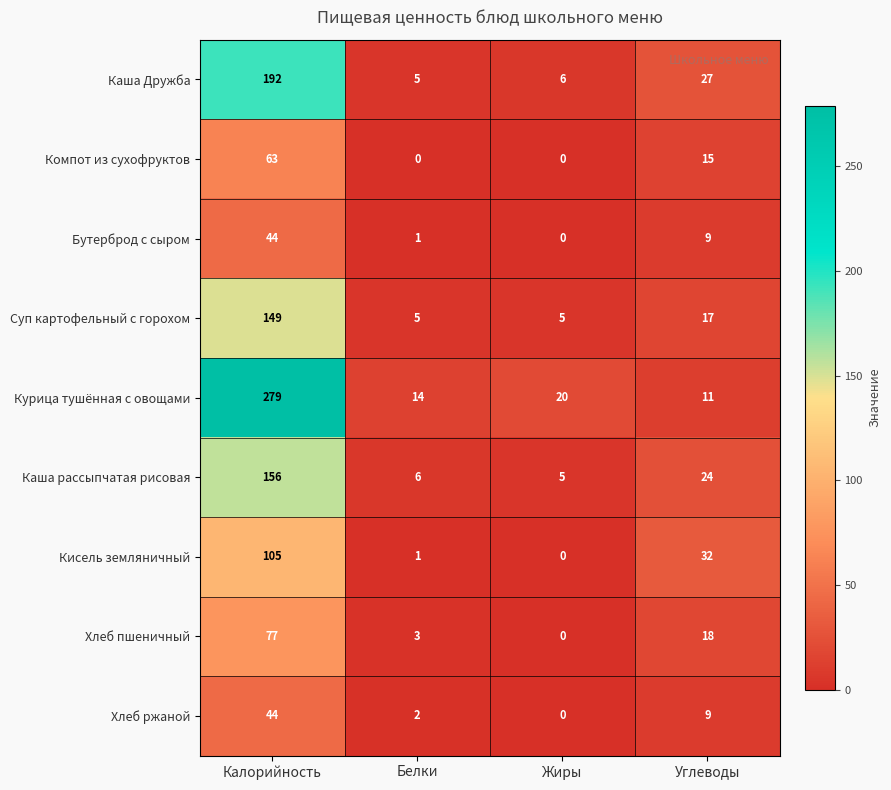

Between Белки and Углеводы, which series saw the biggest shift?

Кисель земляничный